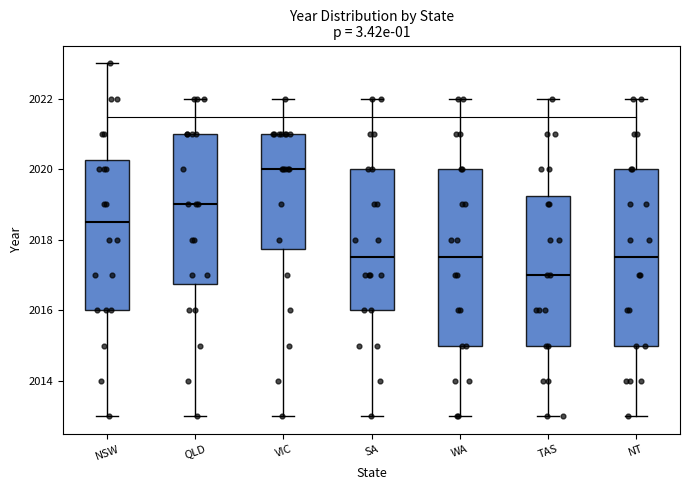

Where is the upper edge of the box for VIC on the y-axis? The values are not printed on the chart, so give them approximately, as read against the axis.

2021.0